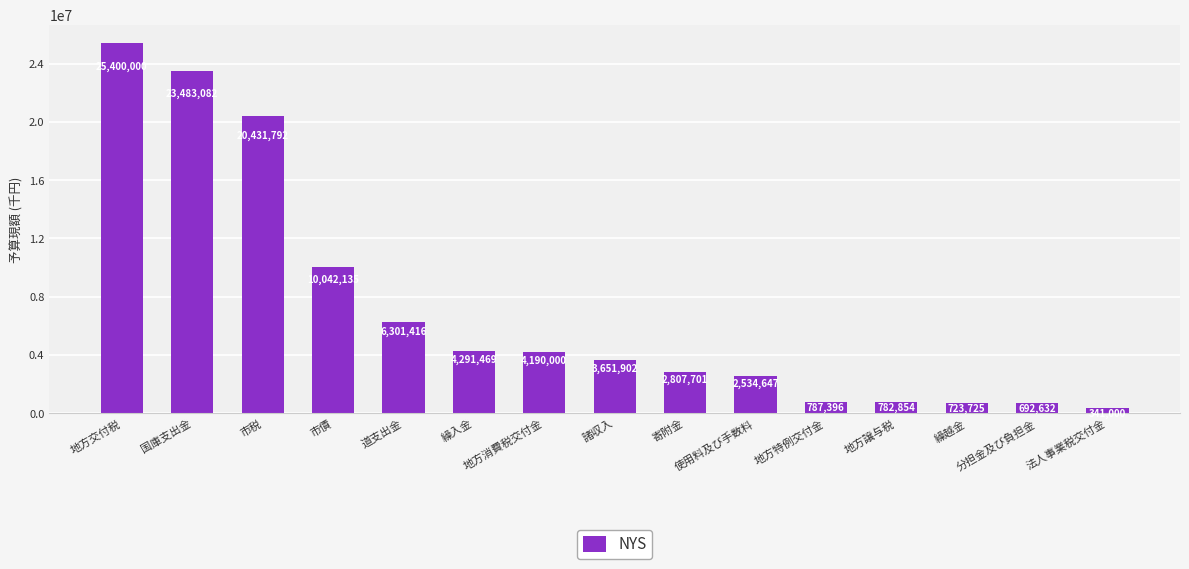

Where does the data first go above 3651902?

地方交付税